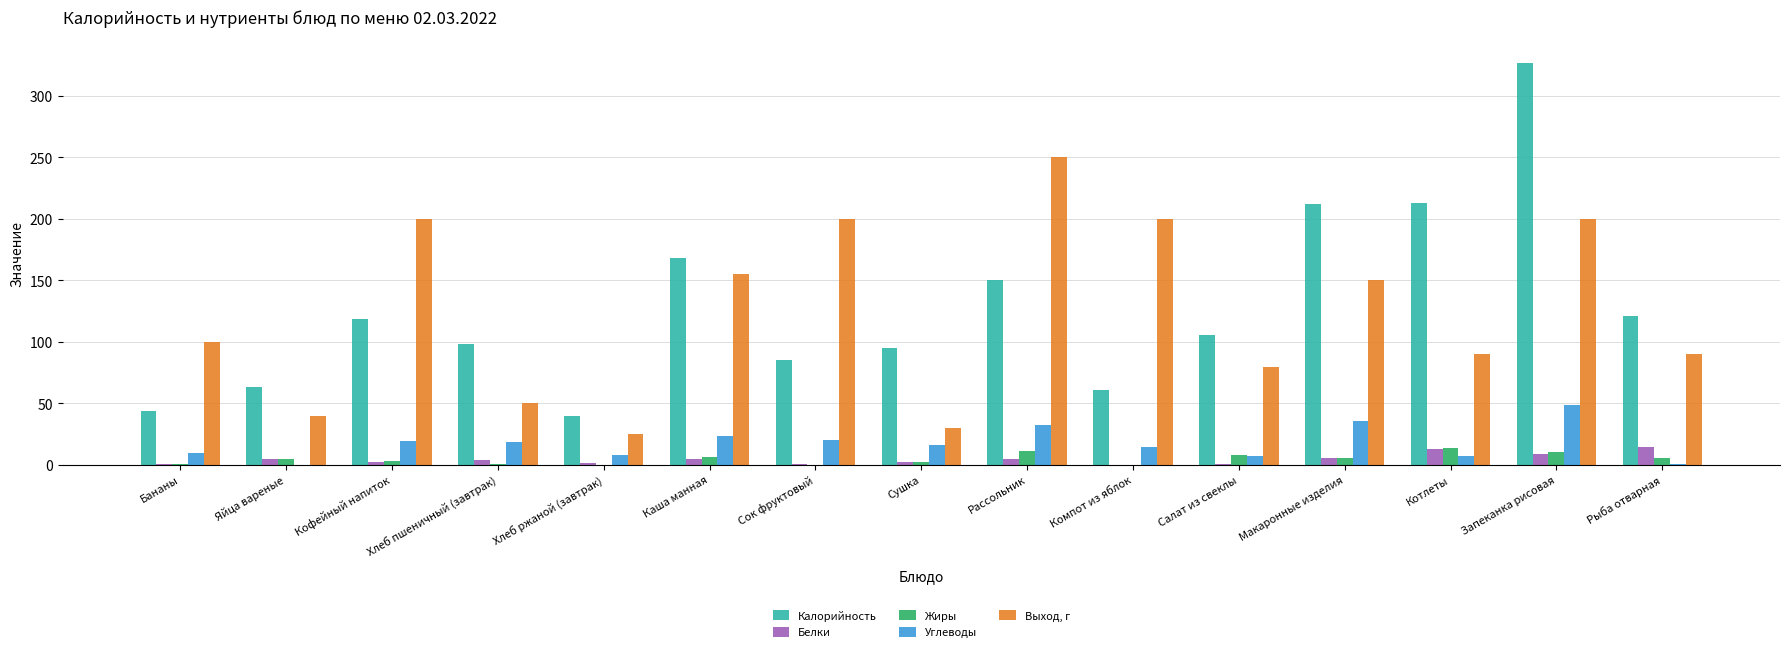

Is the value of Калорийность at Сок фруктовый greater than the value of Углеводы at Яйца вареные?

Yes